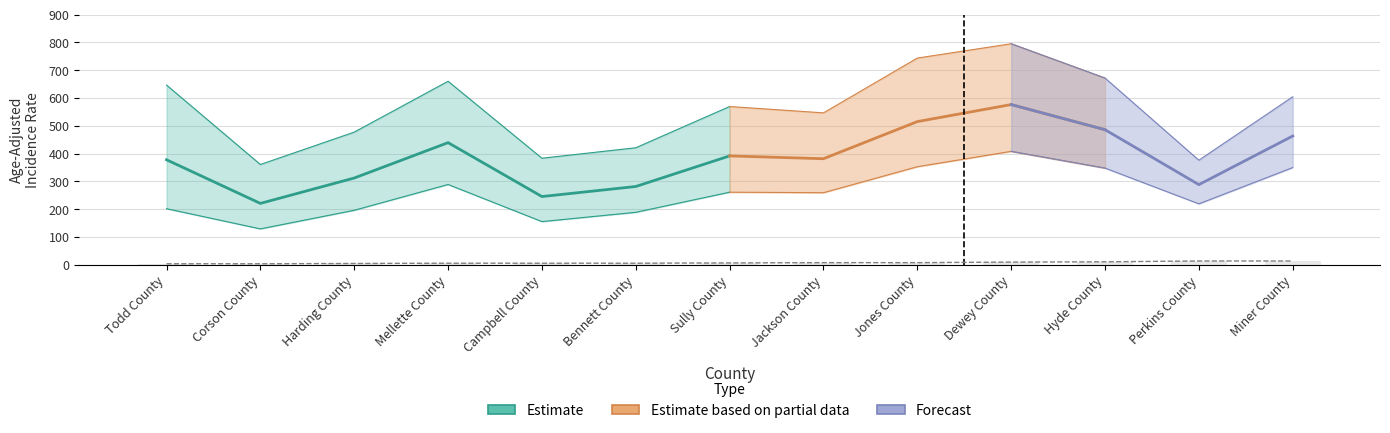

List the series in order of their peak value, lowest first.

Lower 95% CI, Age-Adjusted Rate, Upper 95% CI